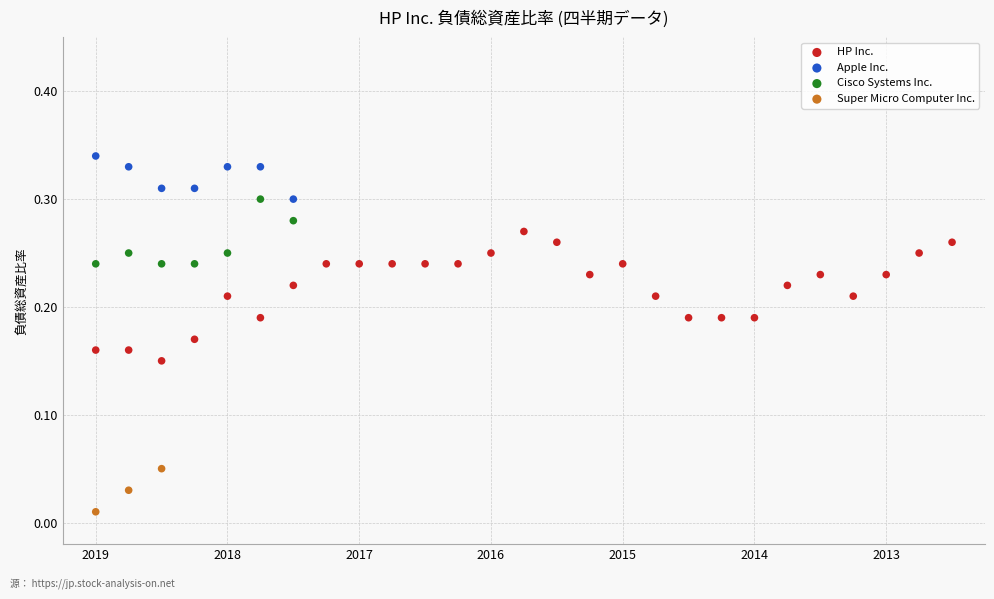

What are all the series names shown in the legend?

HP Inc., Apple Inc., Cisco Systems Inc., Super Micro Computer Inc.